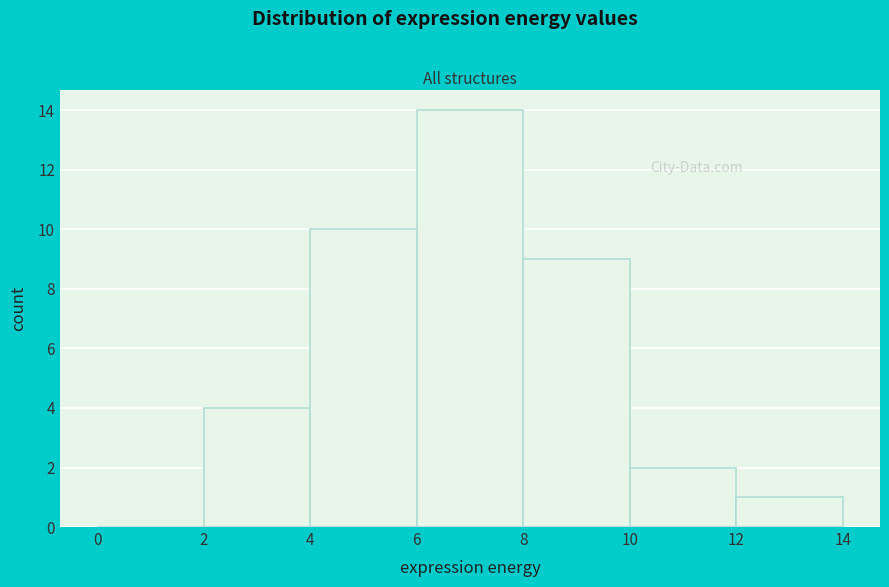

Reading left to right, transcribe this chart: for each bar, give the range it covers on the x-axis and its height. The values are not printed on the chart, so give them approximately, as read against the axis.

0 to 2: 0
2 to 4: 4
4 to 6: 10
6 to 8: 14
8 to 10: 9
10 to 12: 2
12 to 14: 1